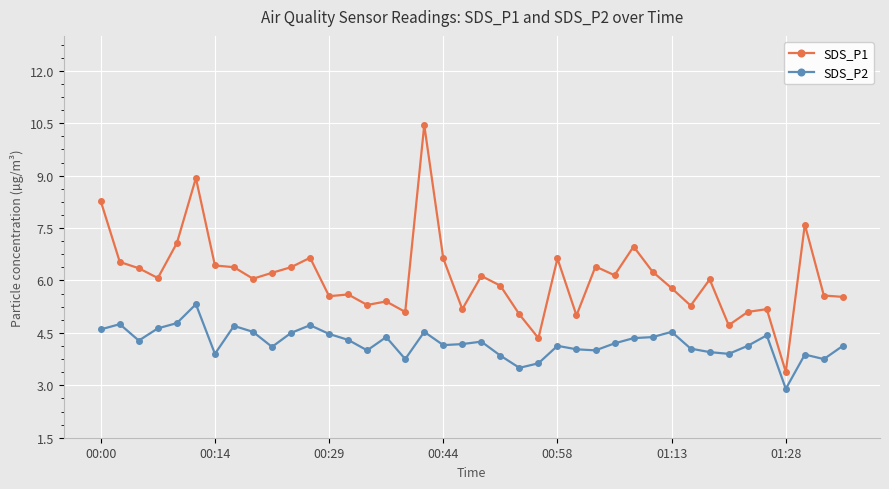

Is this an area chart (filled region under the line)?

No